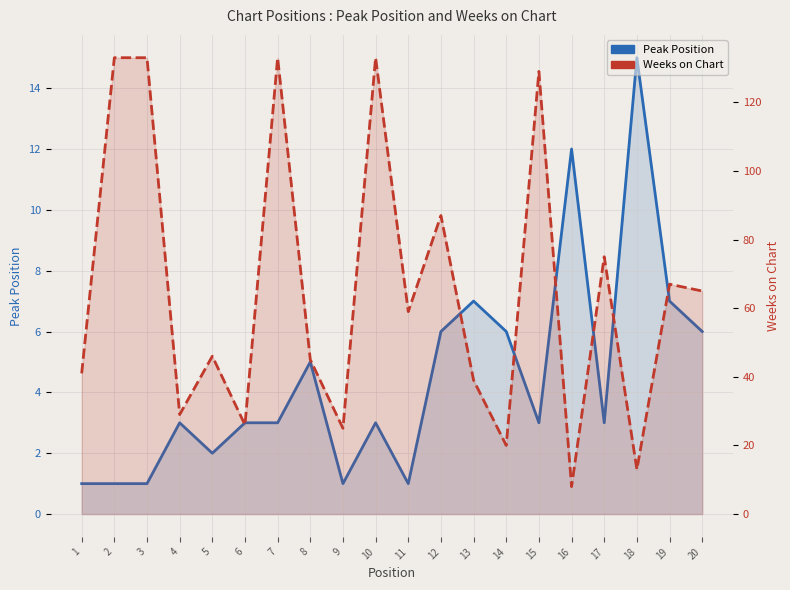

Which category has the lowest value in the Peak Position series?

1